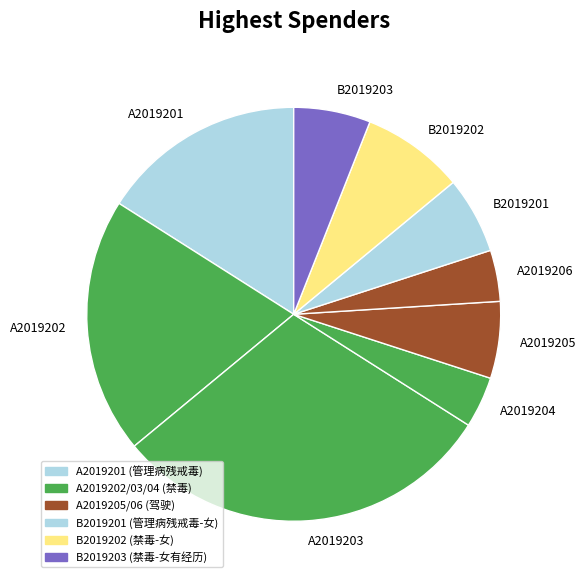

Which category has the biggest portion of the pie?

A2019203